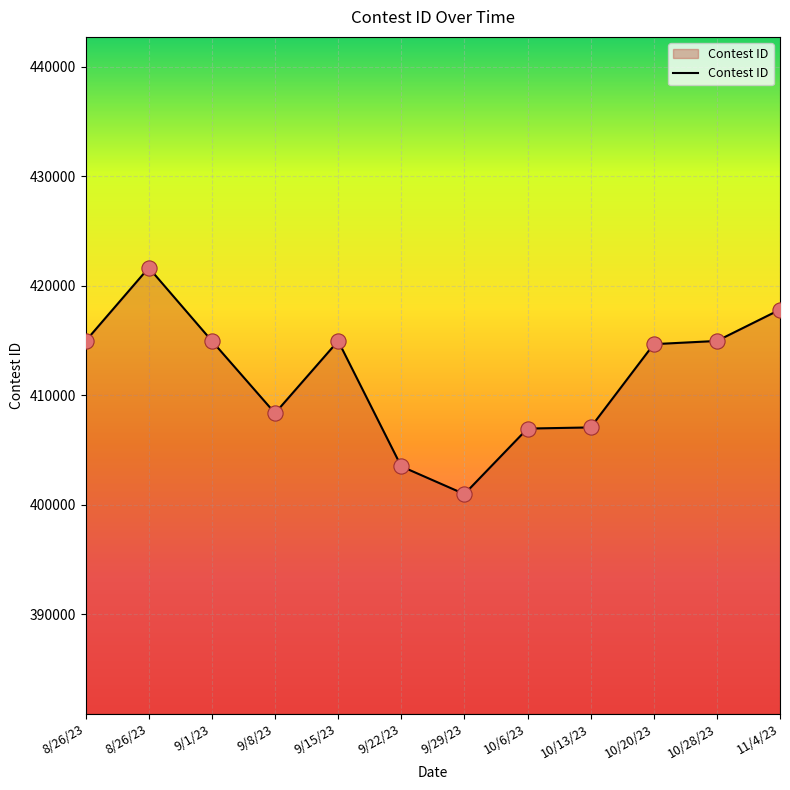

What is the change in value from 8/26/23 to 11/4/23?

+2865